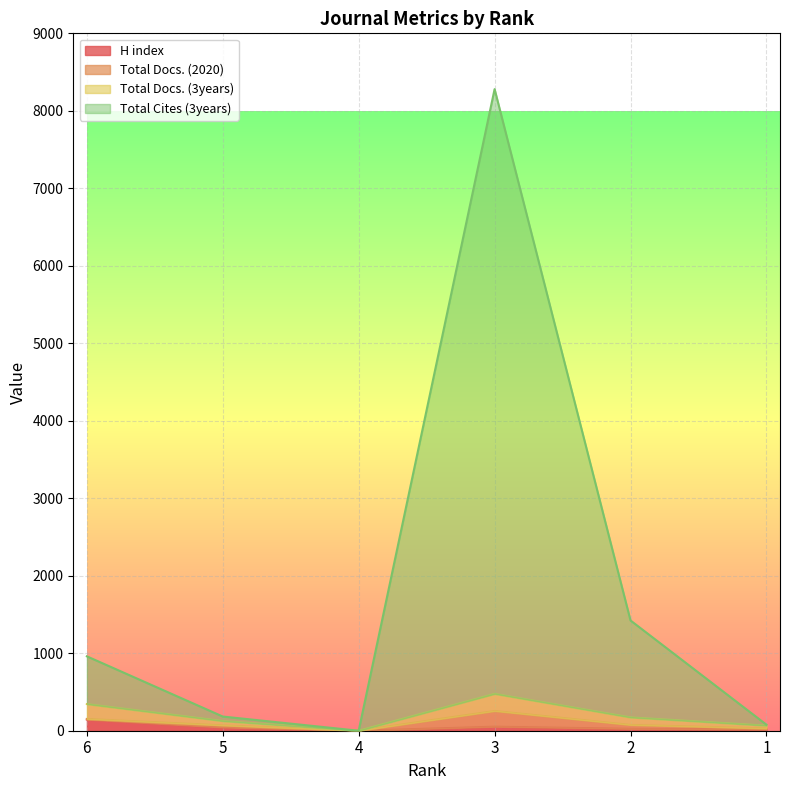

True or false: H index and Total Docs. (3years) intersect in this chart.

False